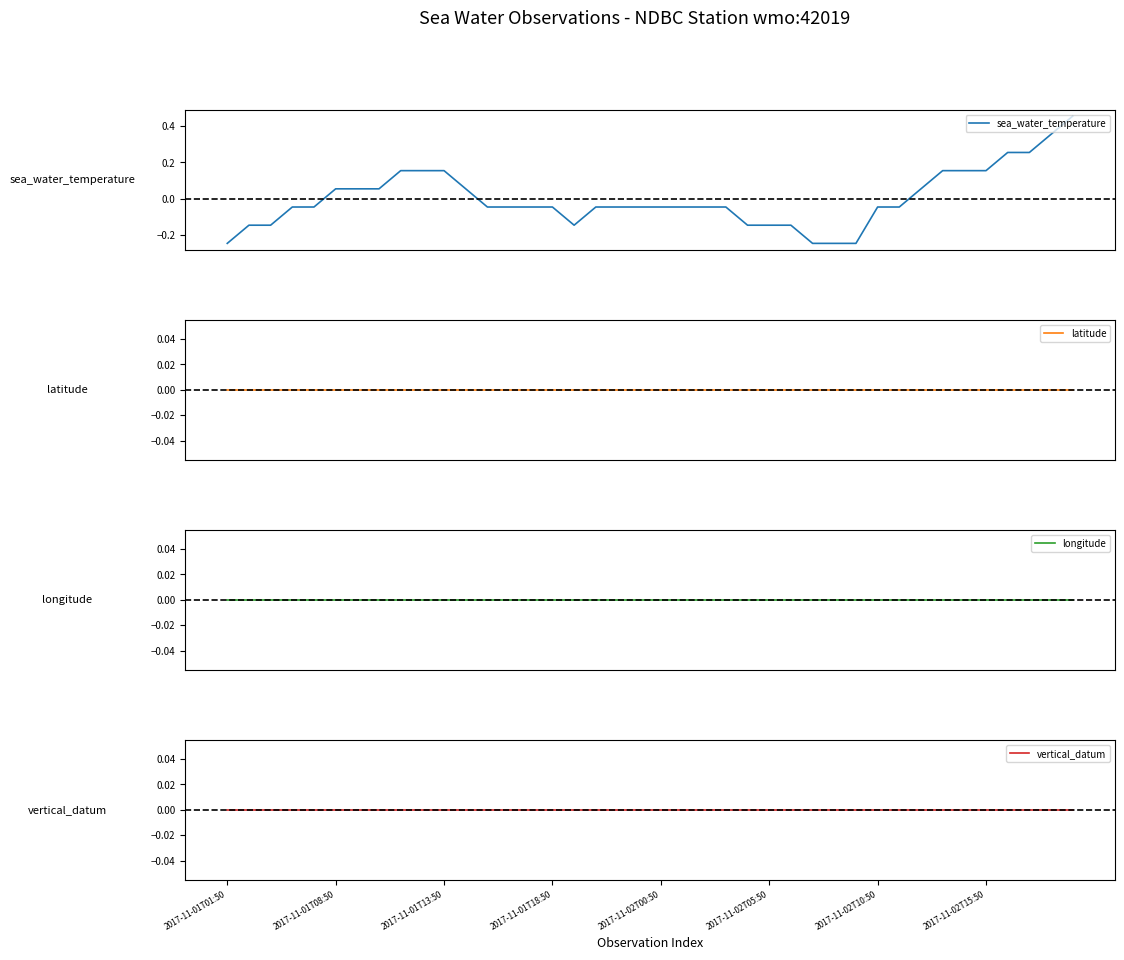

What position from the left is 2017-11-02T15:50?

36